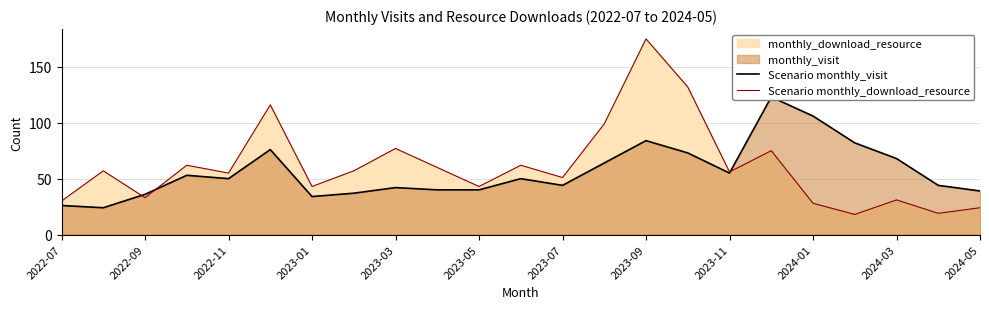

Count the number of categories in the chart.

23